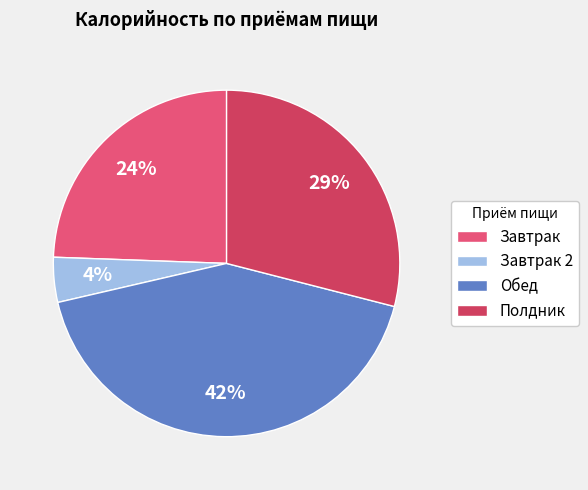

Between Полдник and Обед, which is larger?

Обед